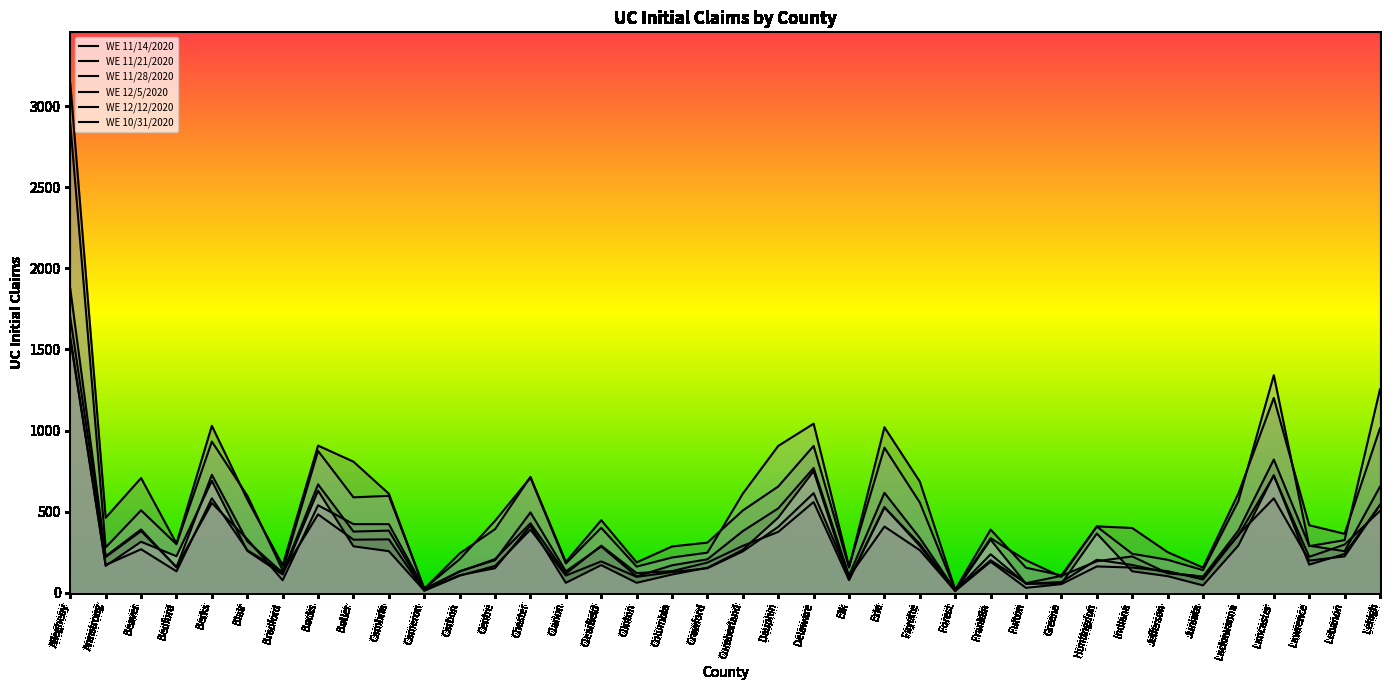

Does the chart display data point markers on the line(s)?

No